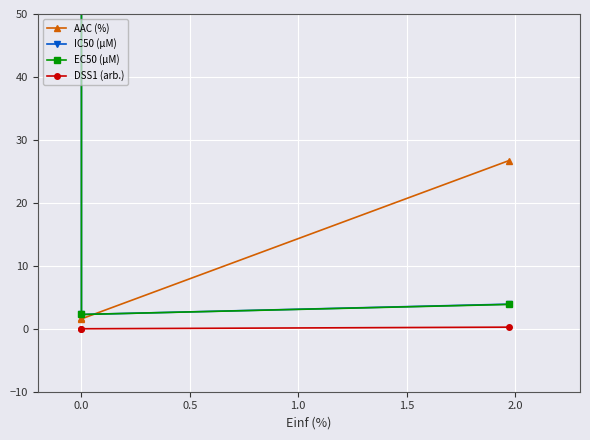

Is the value of AAC (%) at 0.0 greater than the value of IC50 (µM) at 0.0?

No